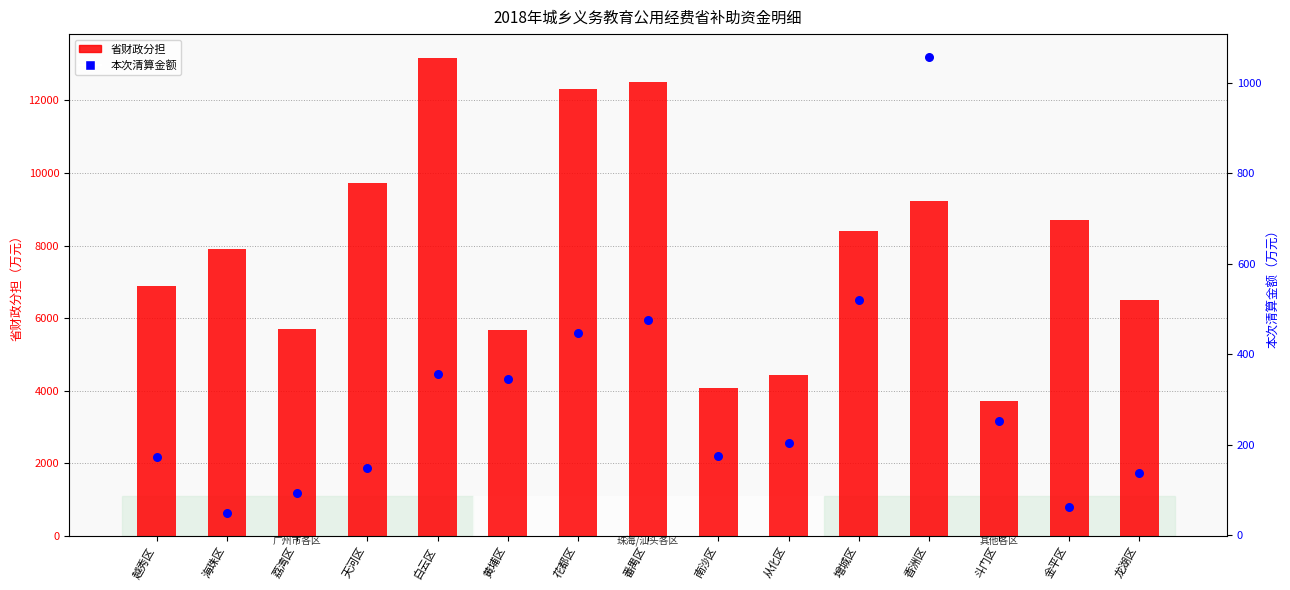

What is the total value across all series at 金平区?

8759